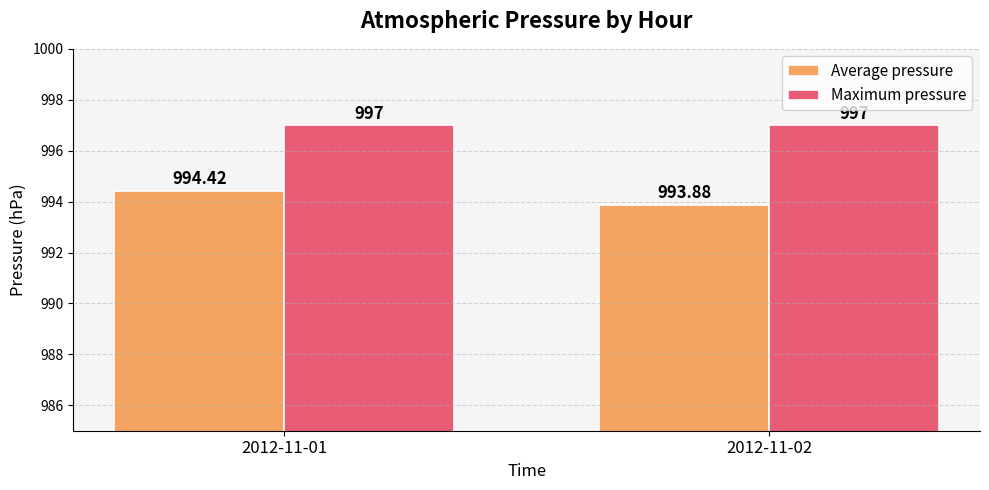

Are the bars grouped side by side (vs. stacked)?

Yes